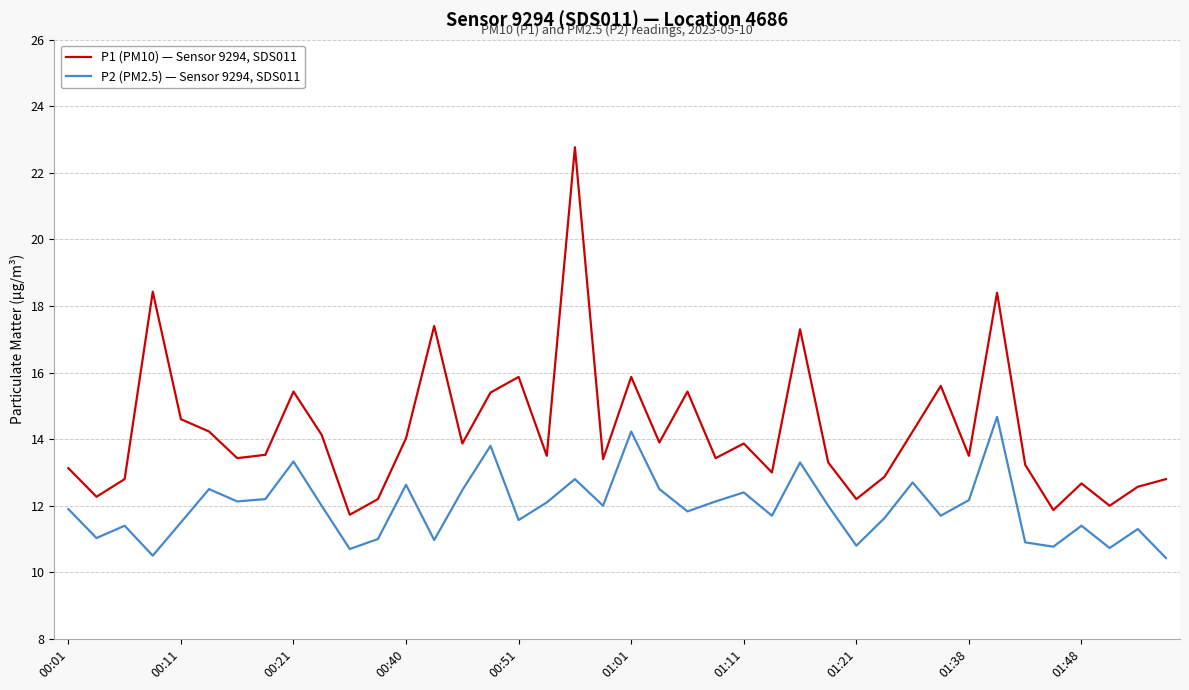

Which series has the largest range (max minus min)?

P1 (PM10) — Sensor 9294, SDS011